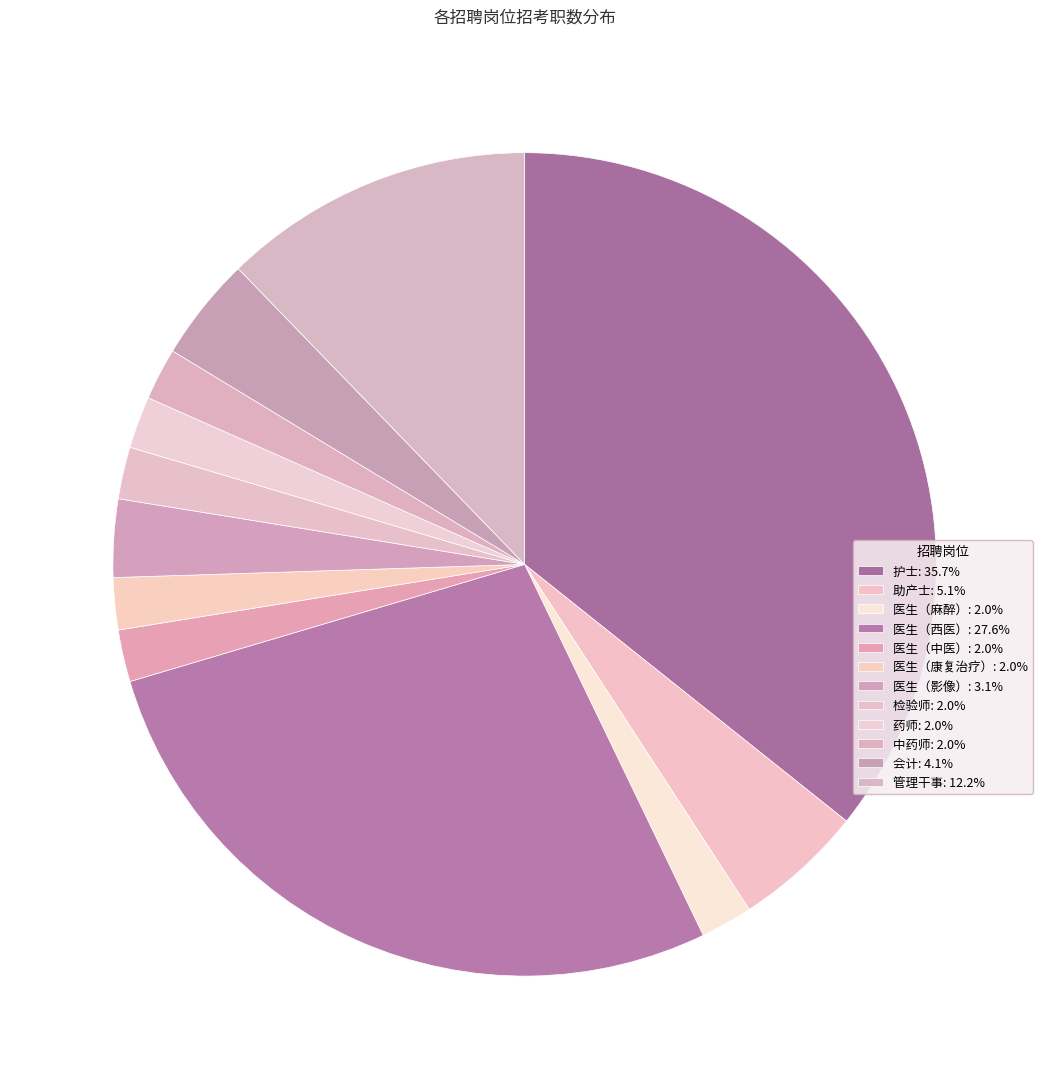

To the nearest percent, what portion does 检验师 represent?

2%